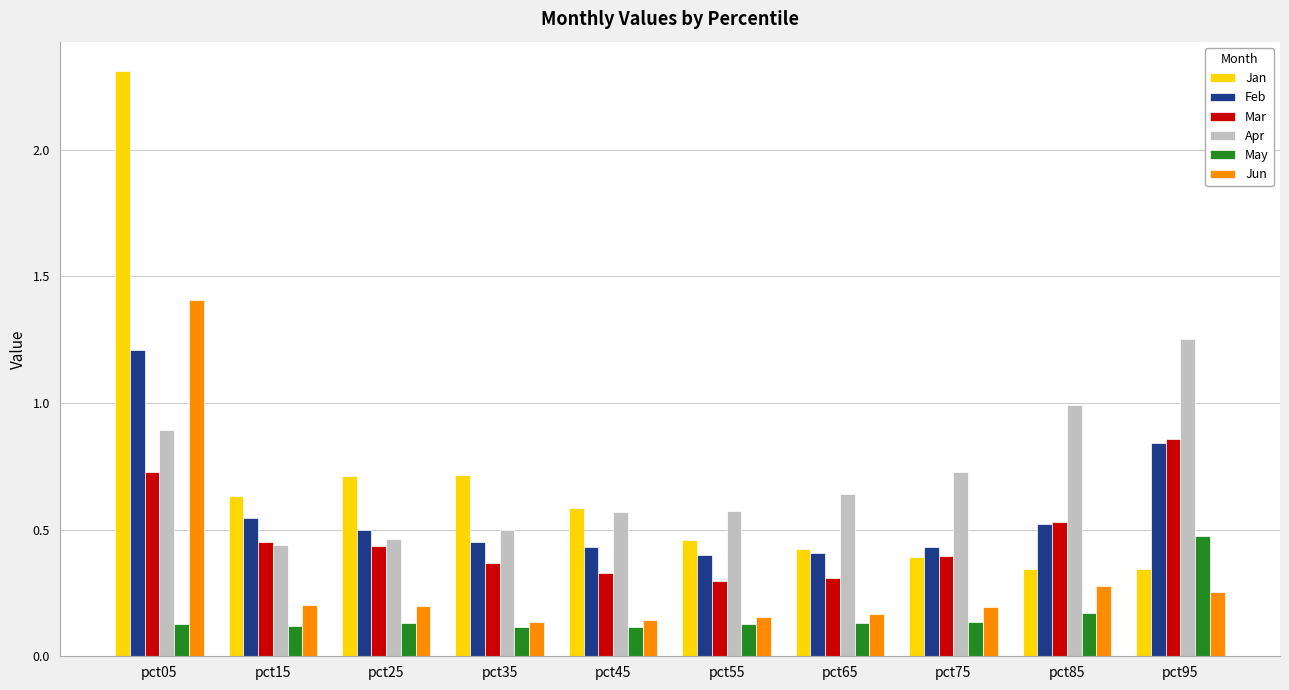

At which category does the chart reach its peak across all series?

pct05